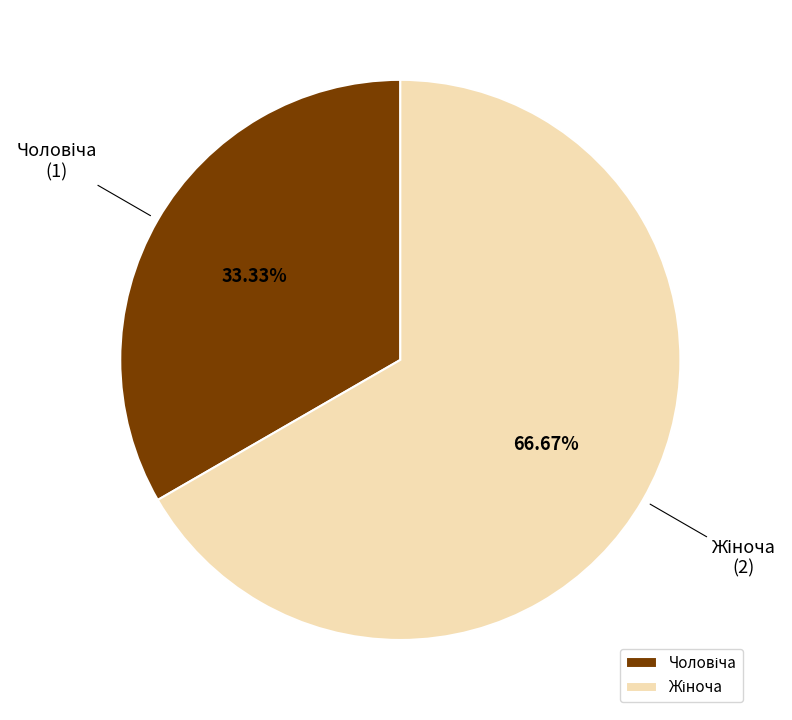

Is there any slice that represents more than half of the pie?

Yes